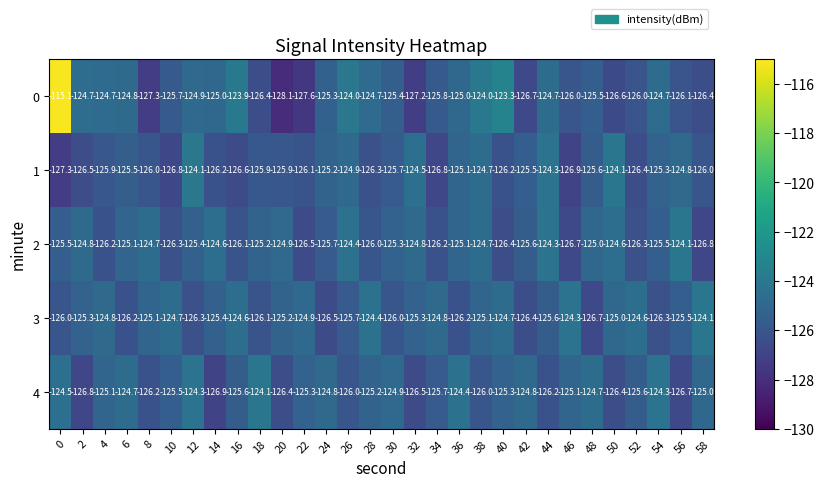

What is the difference between the 2 values at 36 and 4?

1.1